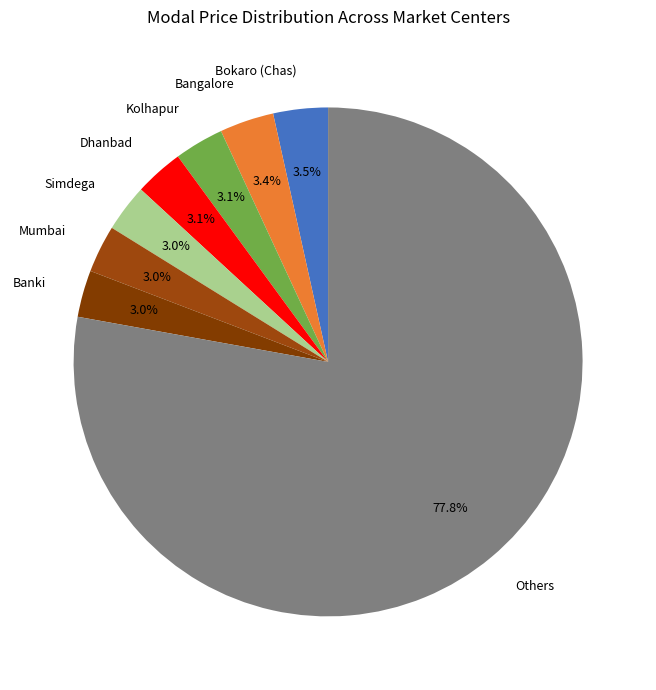

Count the number of slices in the pie.

8